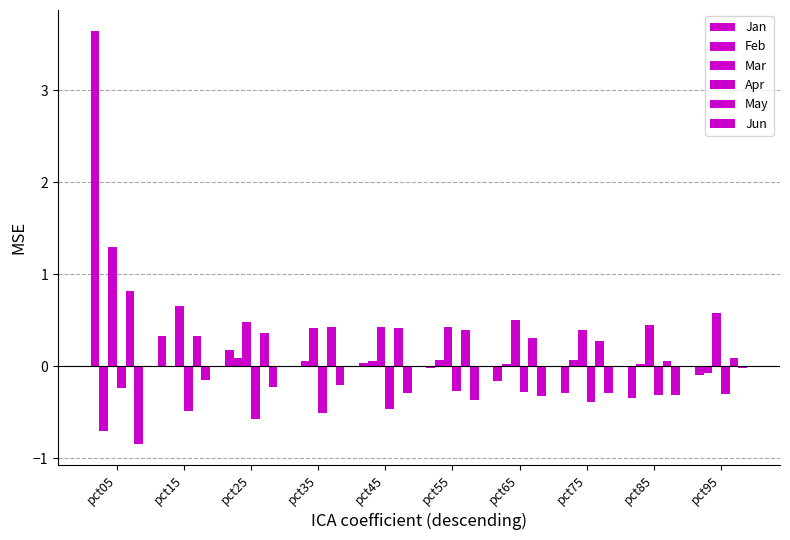

Which series has the largest total across all categories?

Mar